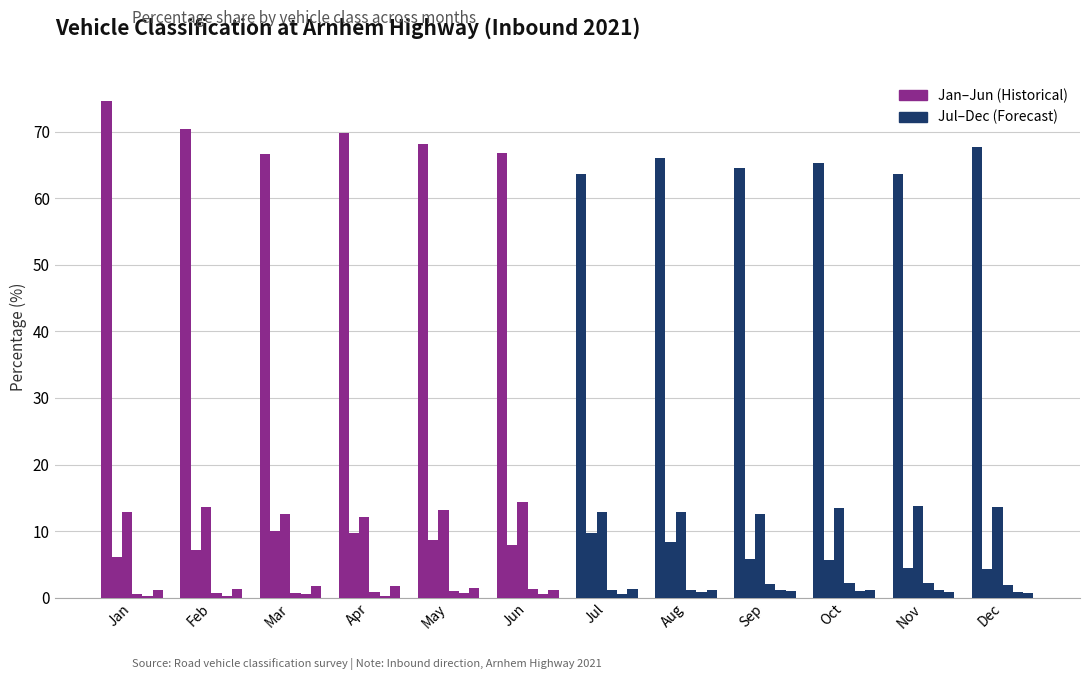

What is the spread (max minus min) of values at Jan?

74.4